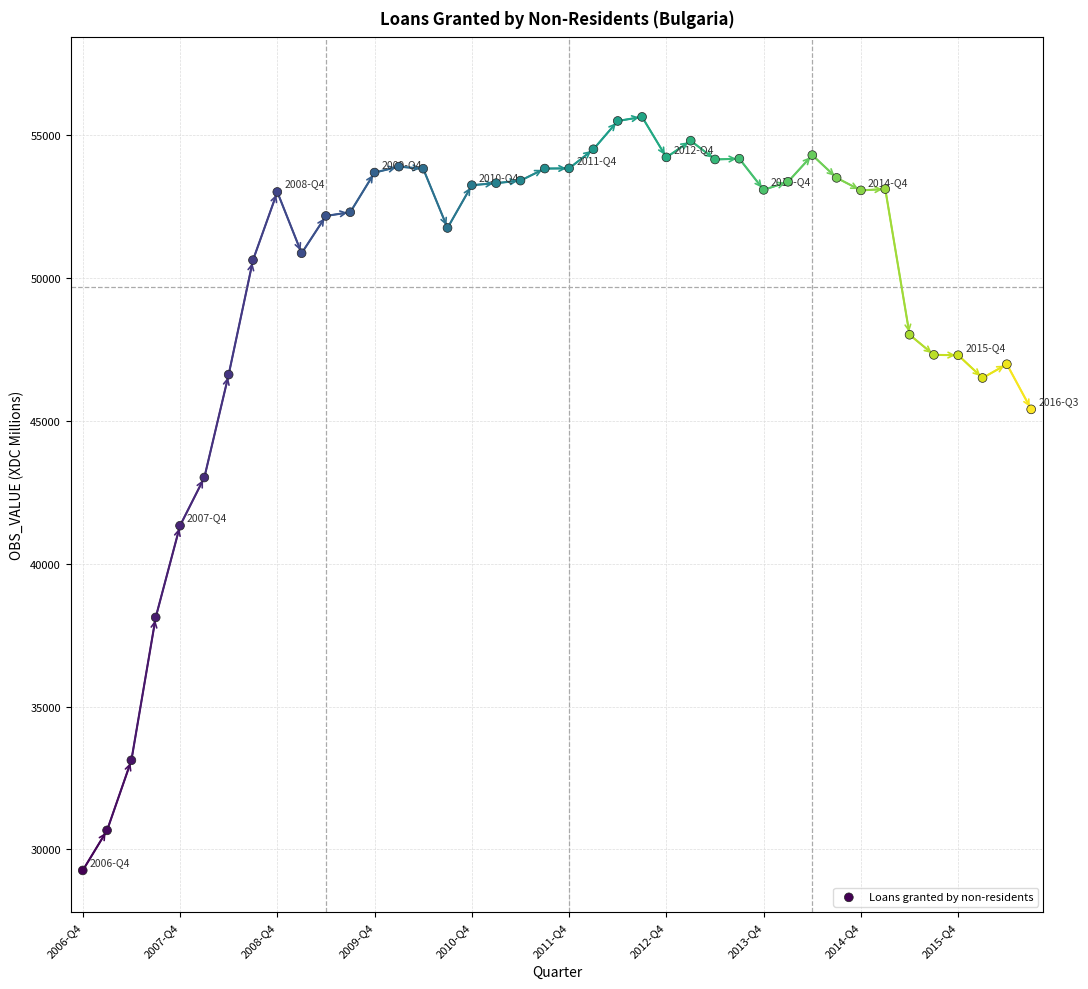

What is the range of Y values (max minus min)?

26366